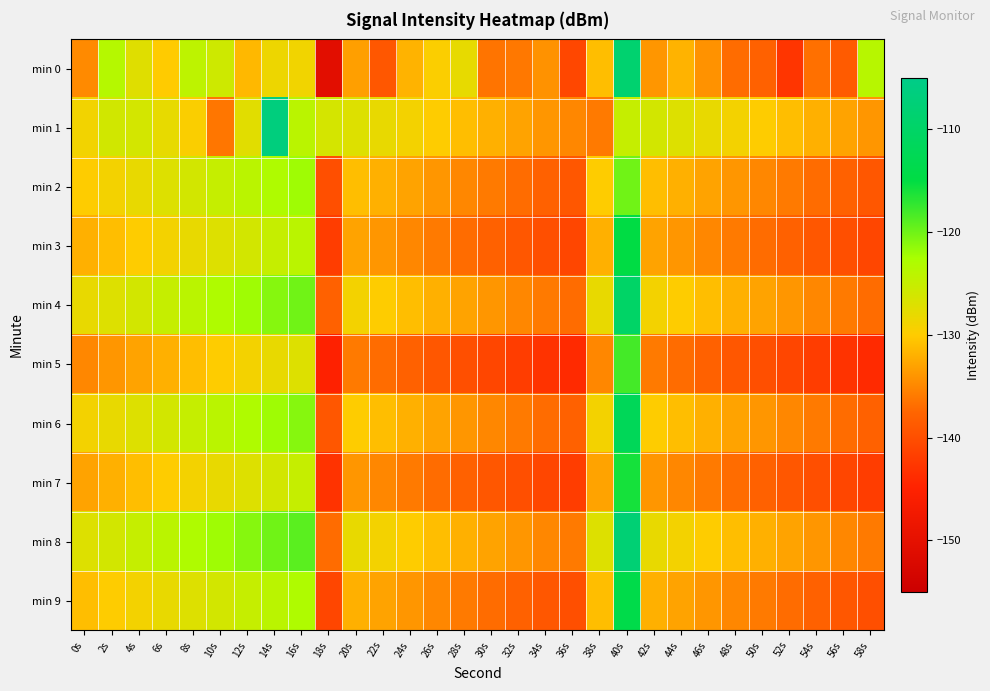

Which category has the lowest value across all series?

18s